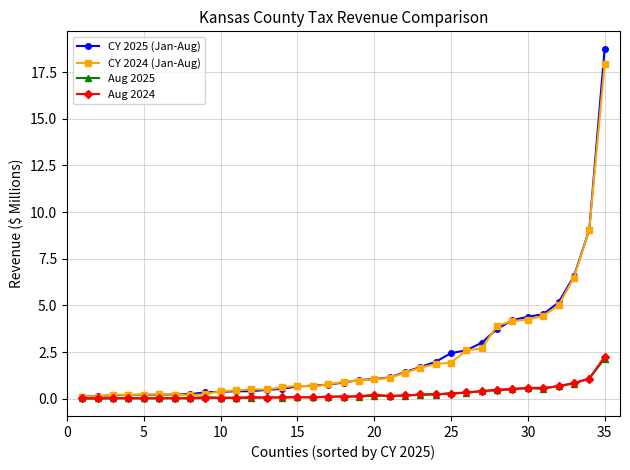

Which series has the widest spread of values?

CY 2025 (Jan-Aug)